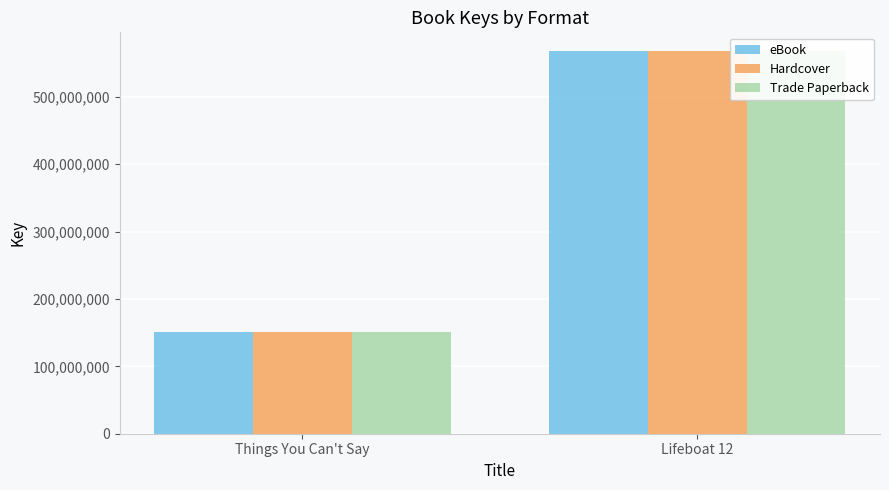

List the labels in order of Trade Paperback value, largest first.

Lifeboat 12, Things You Can't Say